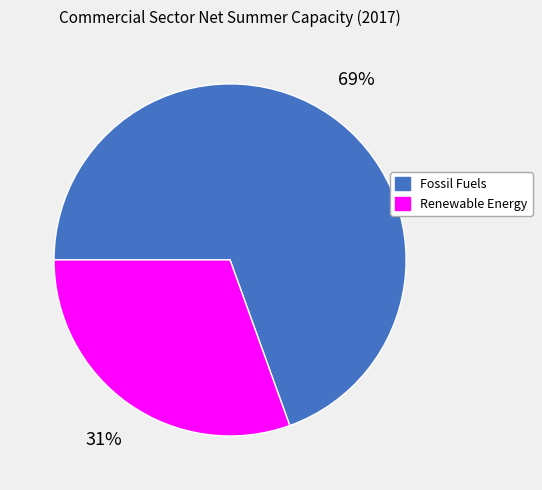

Do Fossil Fuels and Renewable Energy together represent more than half of the pie?

Yes